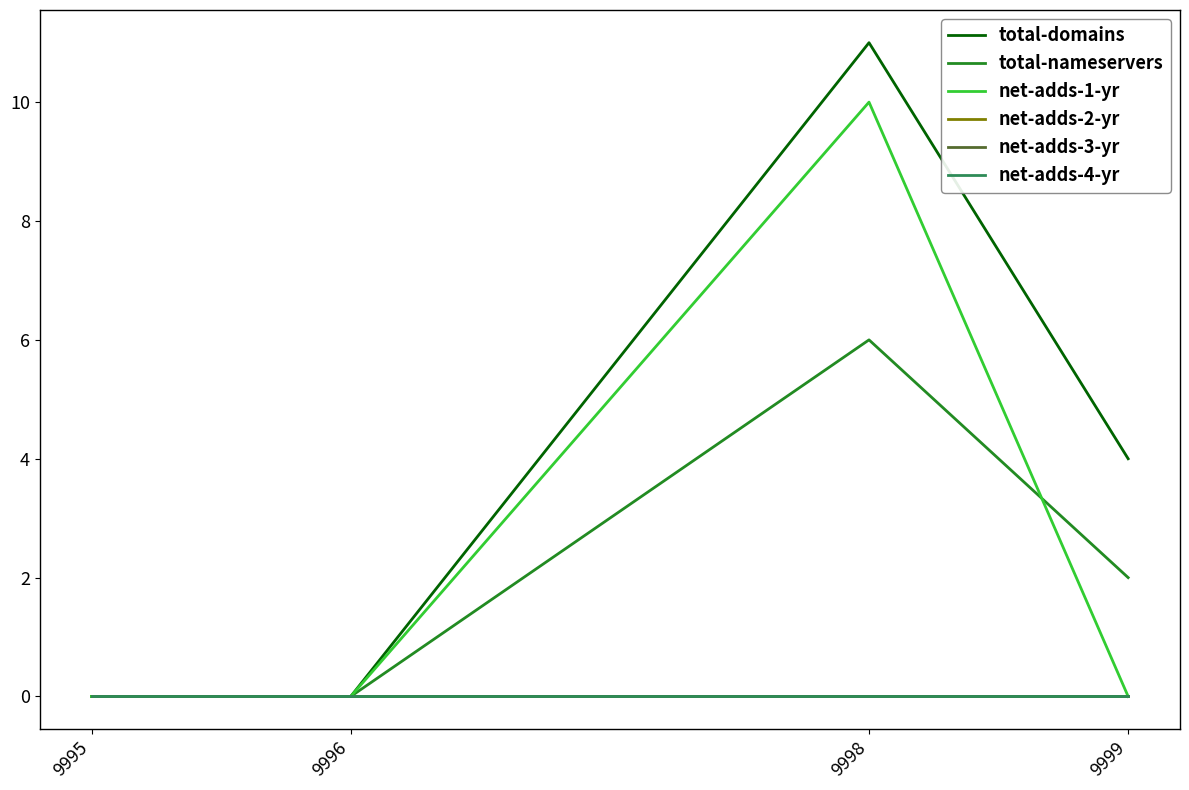

At 9996, list the series in order from smallest to largest.

total-domains, total-nameservers, net-adds-1-yr, net-adds-2-yr, net-adds-3-yr, net-adds-4-yr